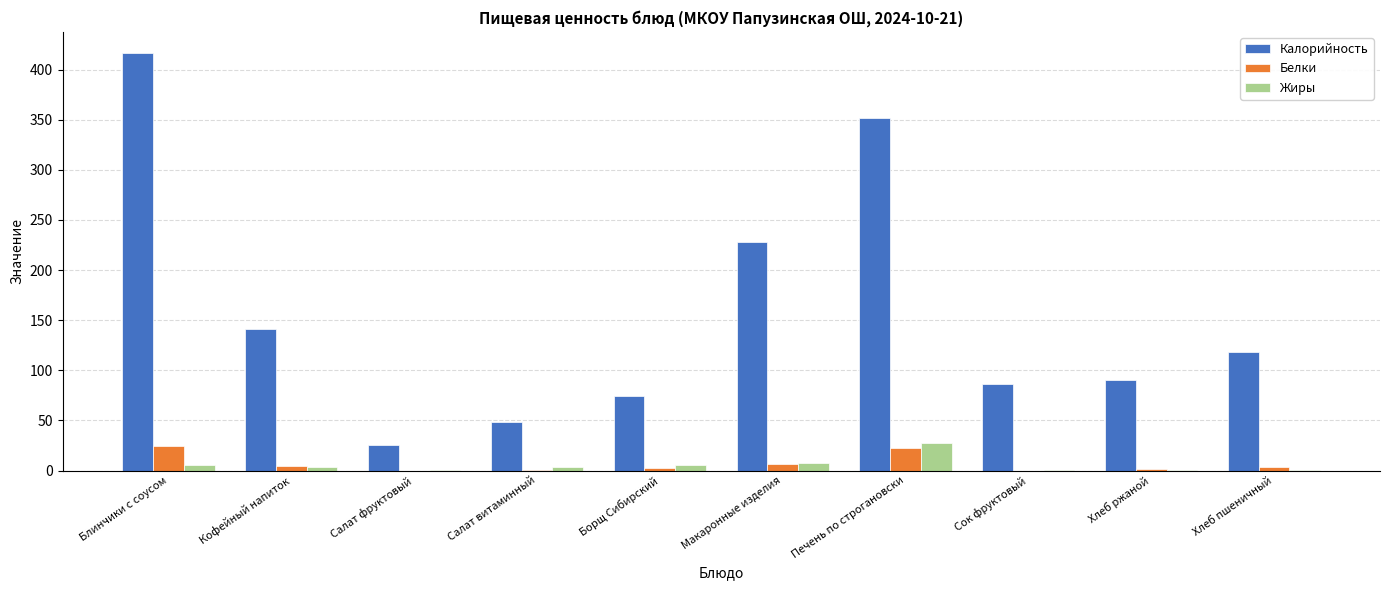

What is the spread (max minus min) of values at Хлеб ржаной?

90.3